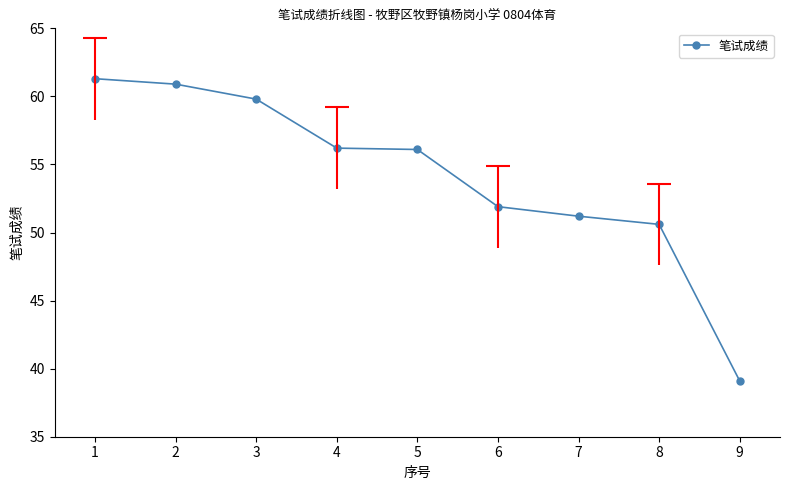

Reading left to right, what are all the values shown in this chart?

61.3	60.9	59.8	56.2	56.1	51.9	51.2	50.6	39.1